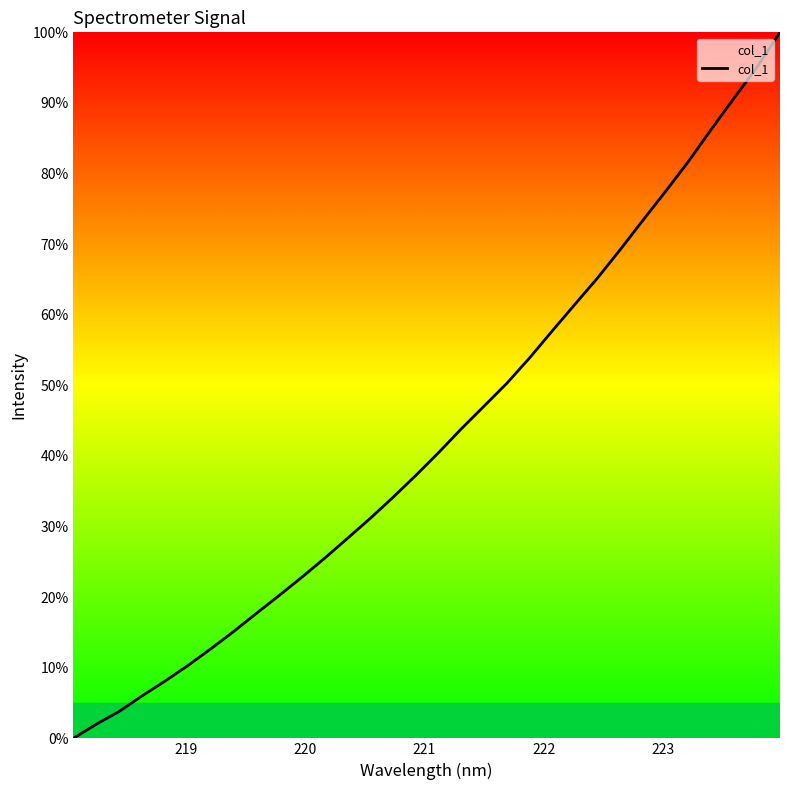

What is the greatest value displayed?

100.0